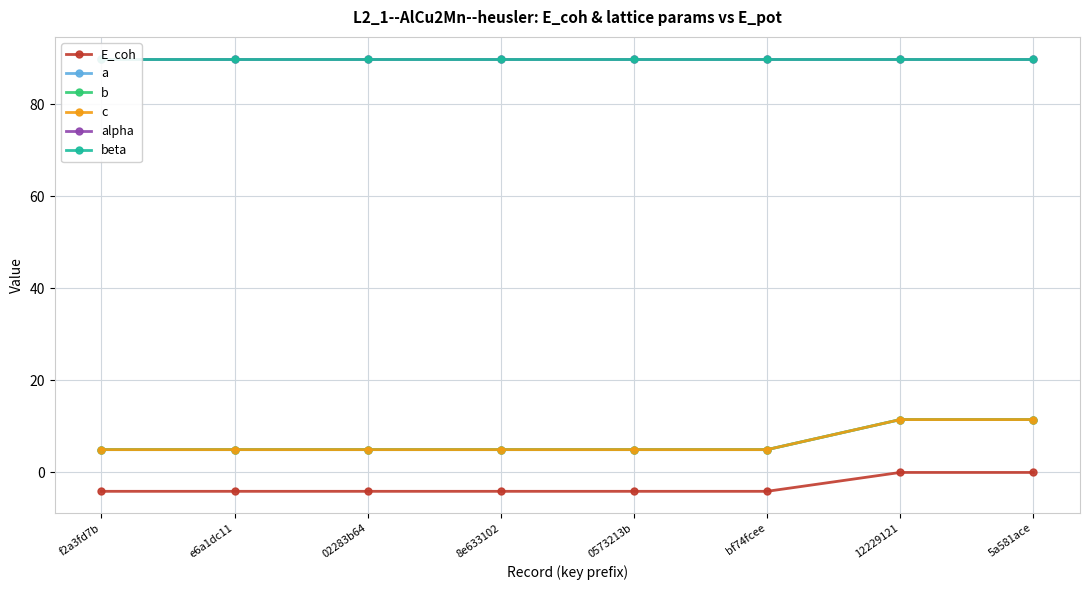

What are all the series names shown in the legend?

E_coh, a, b, c, alpha, beta